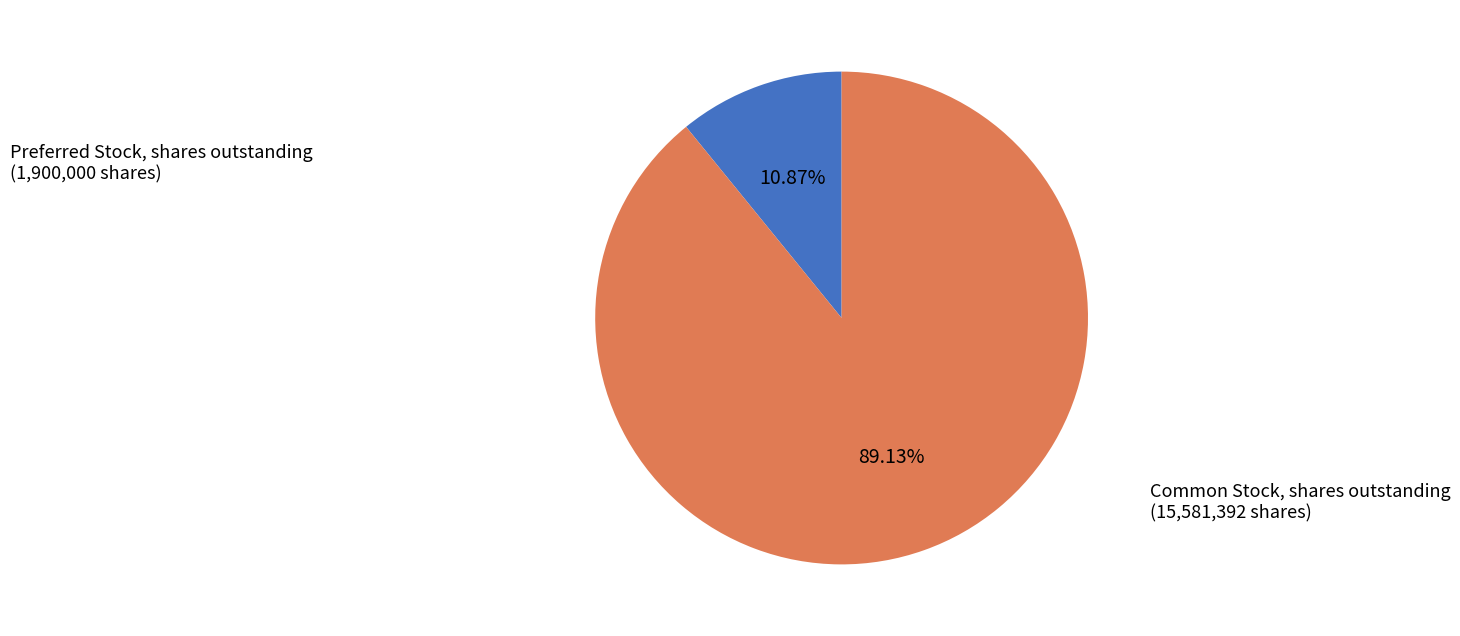

How many segments does this pie chart have?

2